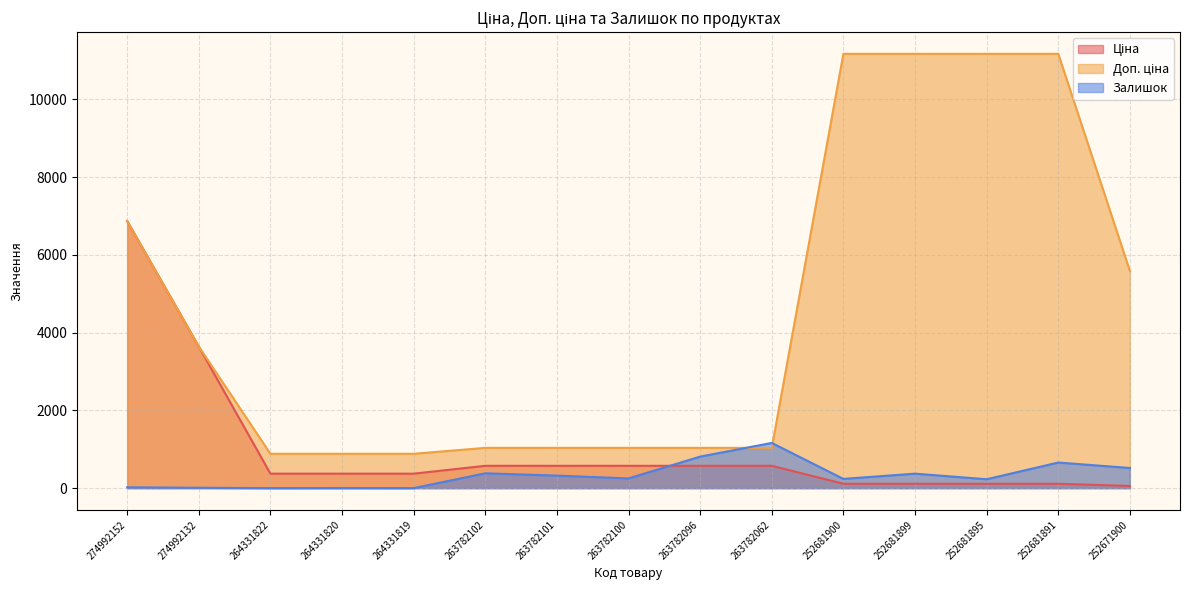

What are all the series names shown in the legend?

Ціна, Доп. ціна, Залишок